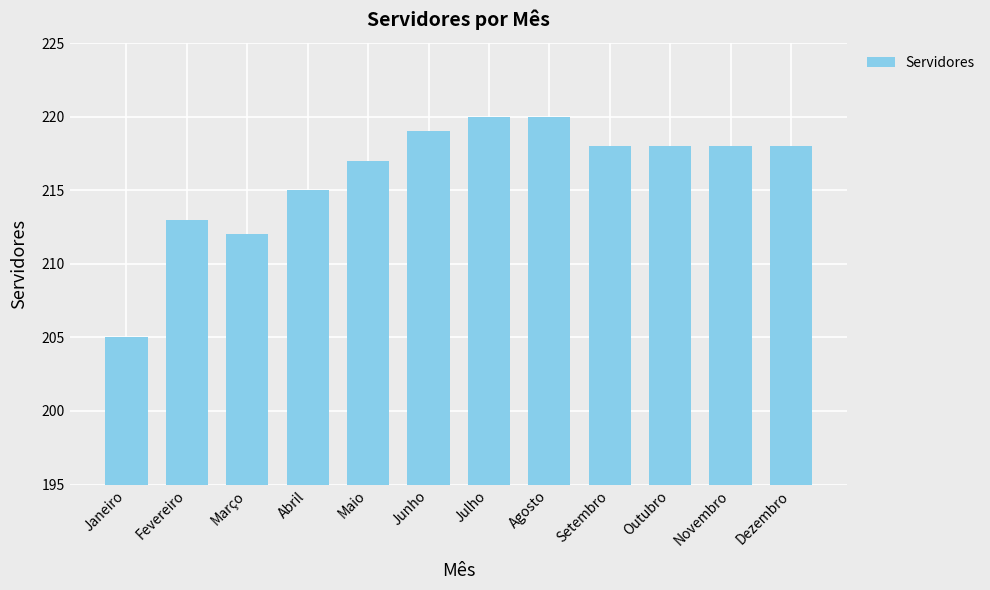

Count the number of data series in this chart.

1